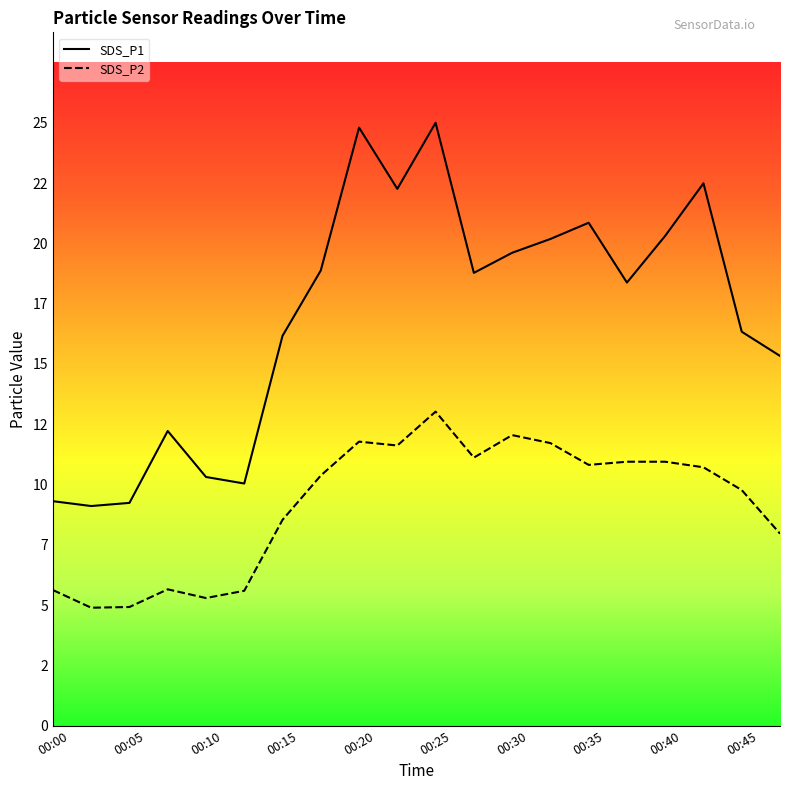

Which series has the widest spread of values?

SDS_P1